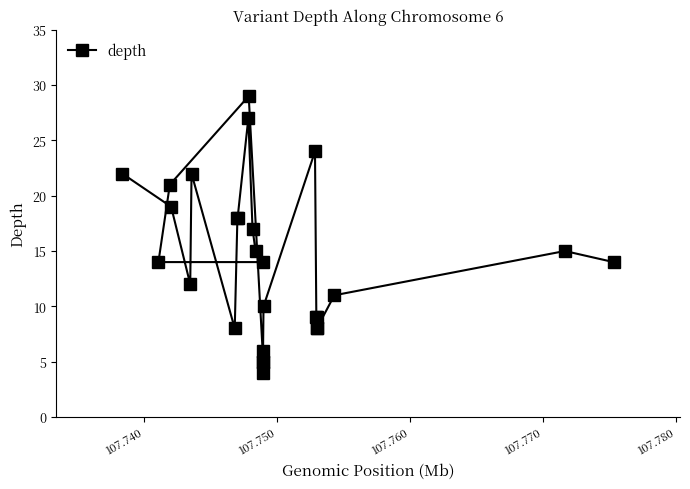

What is the sum of all values?

384